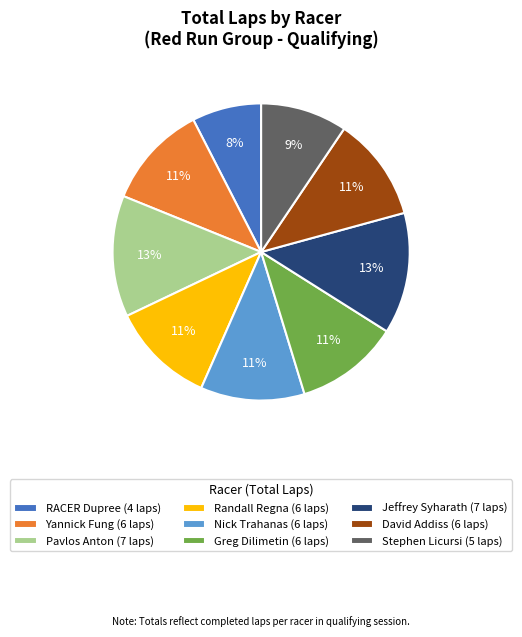

Is there a majority slice in this chart?

No